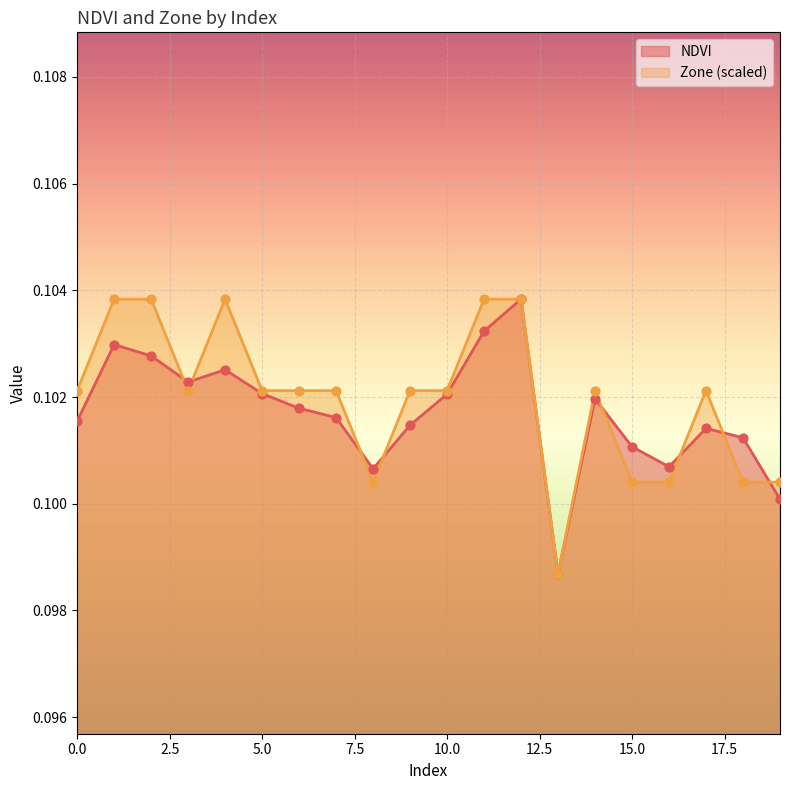

What are all the series names shown in the legend?

NDVI, Zone (scaled)